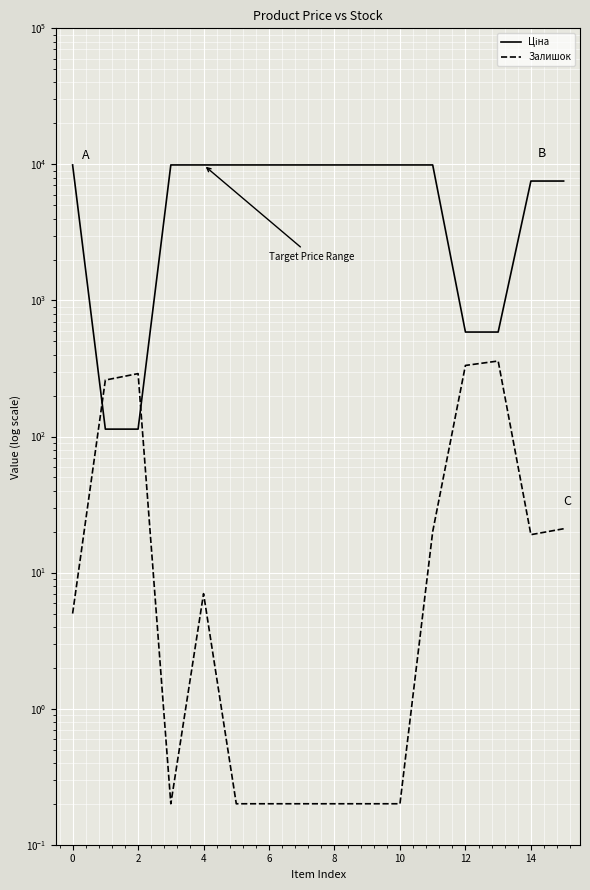

What are all the series names shown in the legend?

Ціна, Залишок